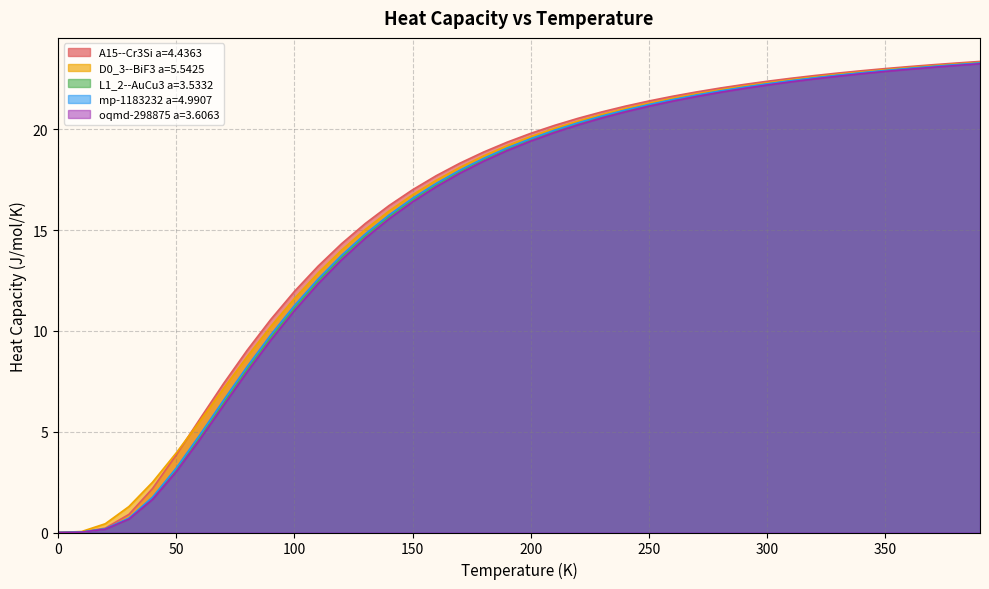

The D0_3--BiF3 a=5.5425 series shows 11.8 at 160.0. True or false?

False